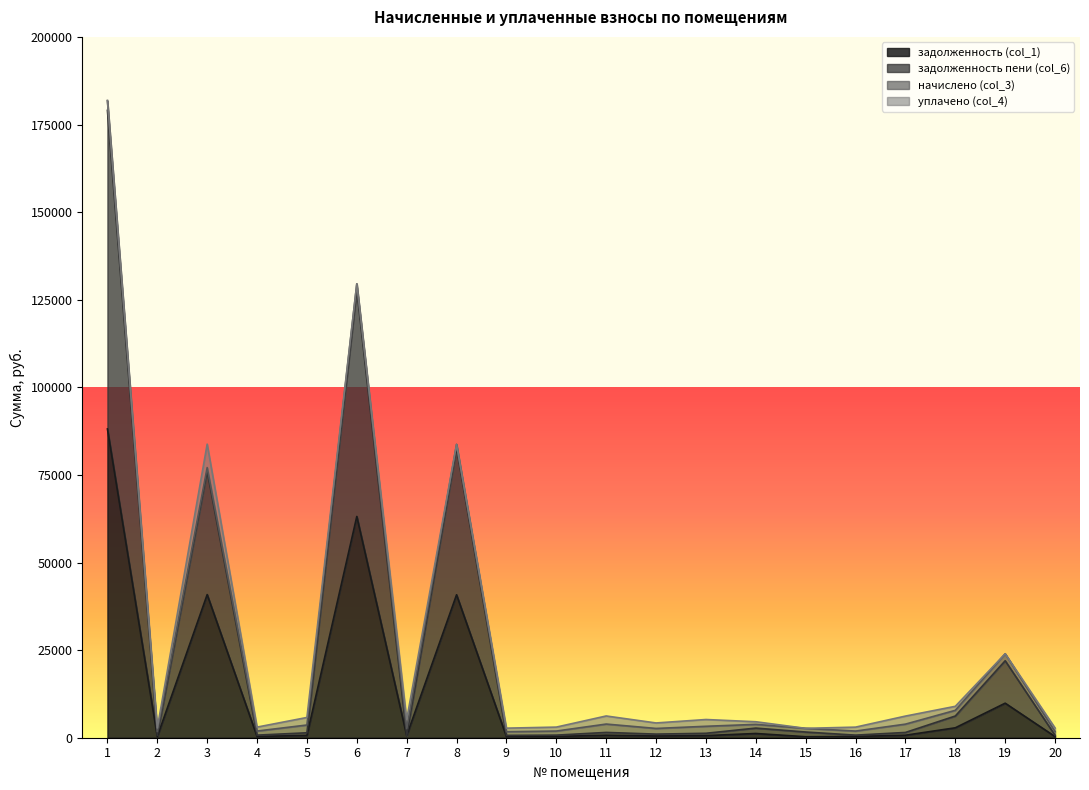

What is the sum of all задолженность пени (col_6) values?

541388.0